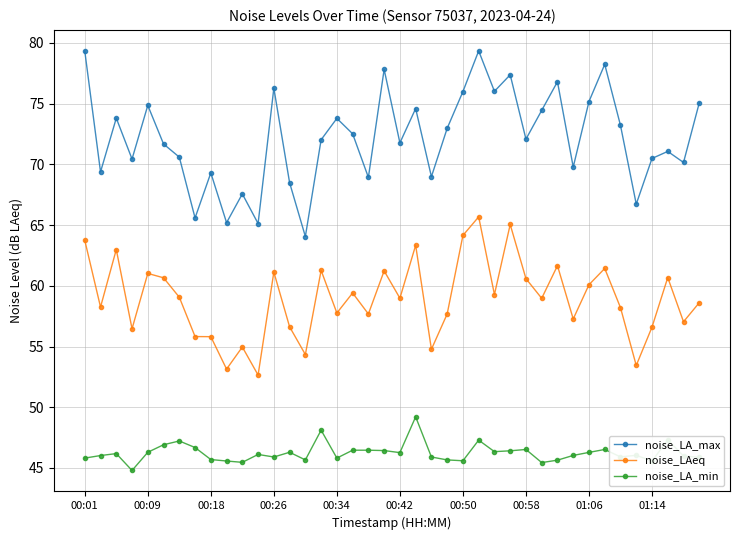

Rank the series by their maximum value, from lowest to highest.

noise_LA_min, noise_LAeq, noise_LA_max